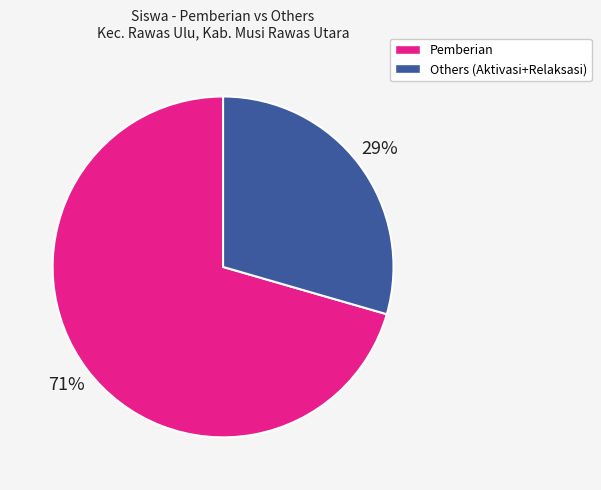

To the nearest percent, what is the average slice percentage?

50%